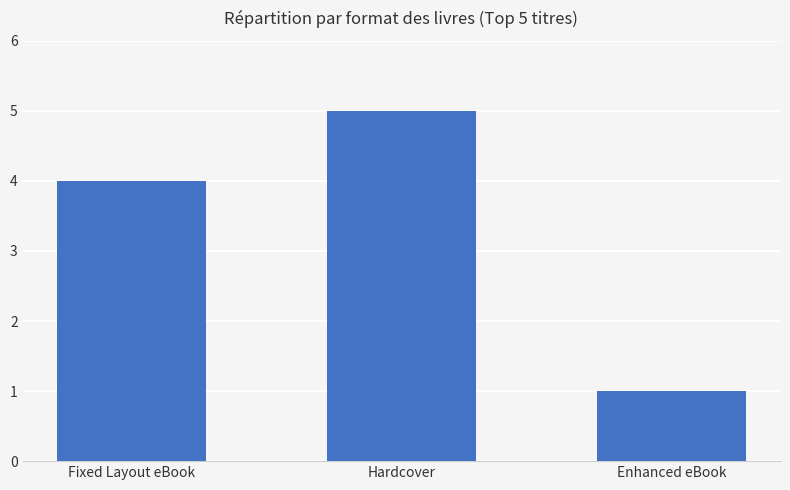

Where is the data nearest to the value 3?

Fixed Layout eBook